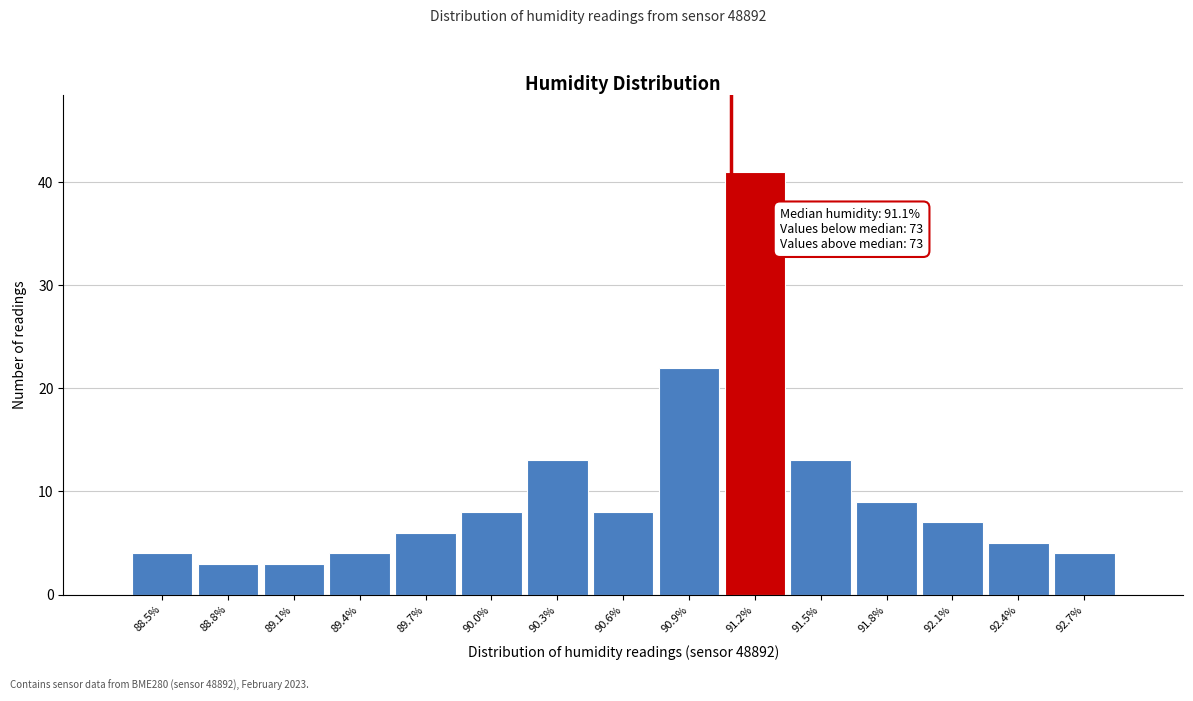

Over which range of the x-axis is the bar tallest?

91.05 to 91.35